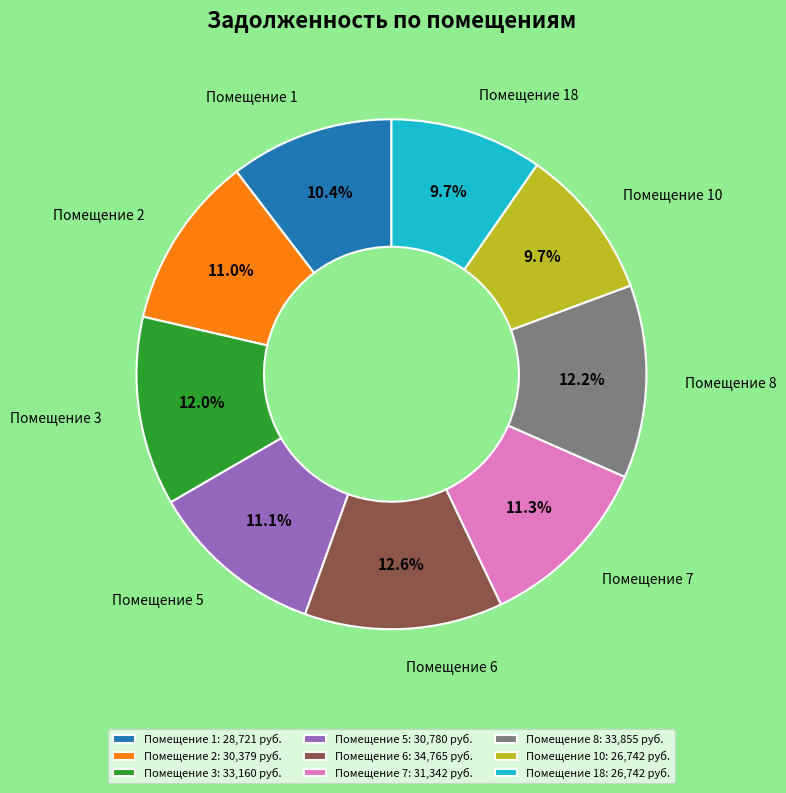

Between Помещение 18: 26,742 руб. and Помещение 8: 33,855 руб., which is larger?

Помещение 8: 33,855 руб.